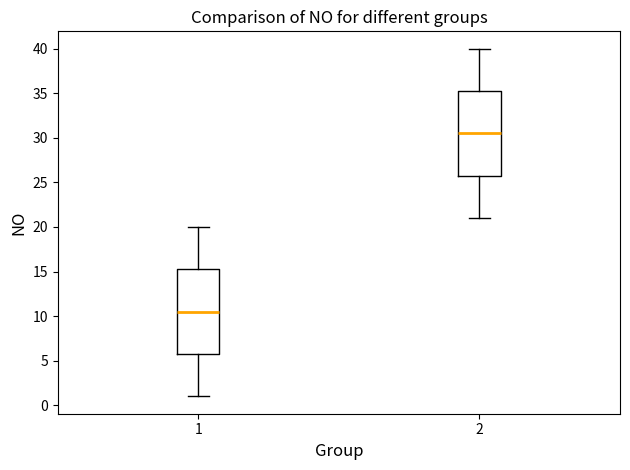

Reading left to right, read every box against the y-axis: the position of its median line, the range the box covers, and the ends of its whiskers. The values are not printed on the chart, so give them approximately, as read against the axis.

1: median 10.5, box 6.0 to 15.5, whiskers 1.0 to 20.0
2: median 30.5, box 26.0 to 35.5, whiskers 21.0 to 40.0